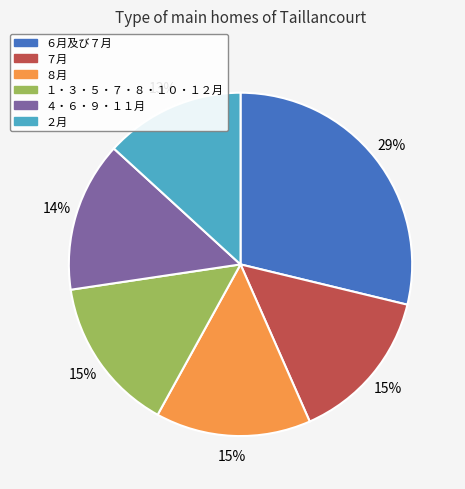

True or false: ２月 accounts for 13% of the total.

True